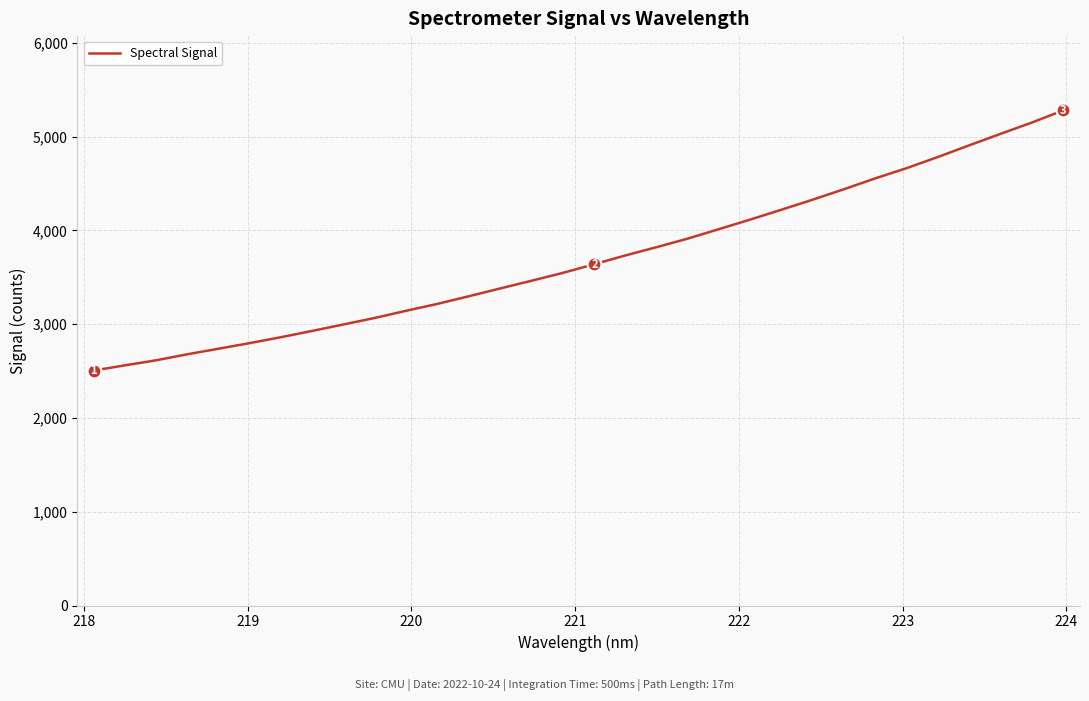

Does the chart have visible grid lines?

Yes